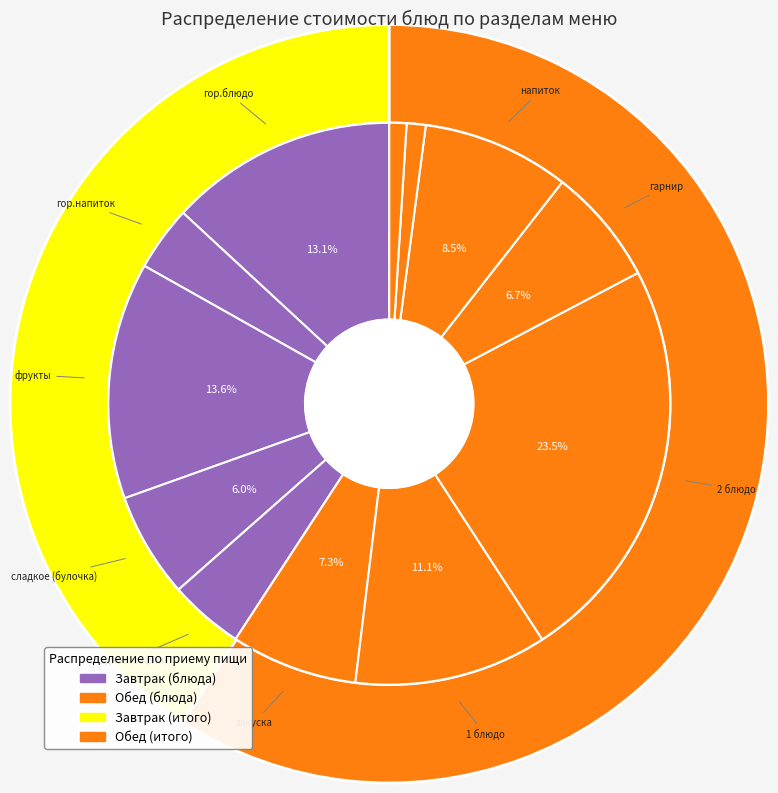

Which category has the smallest portion of the pie?

хлеб черн.